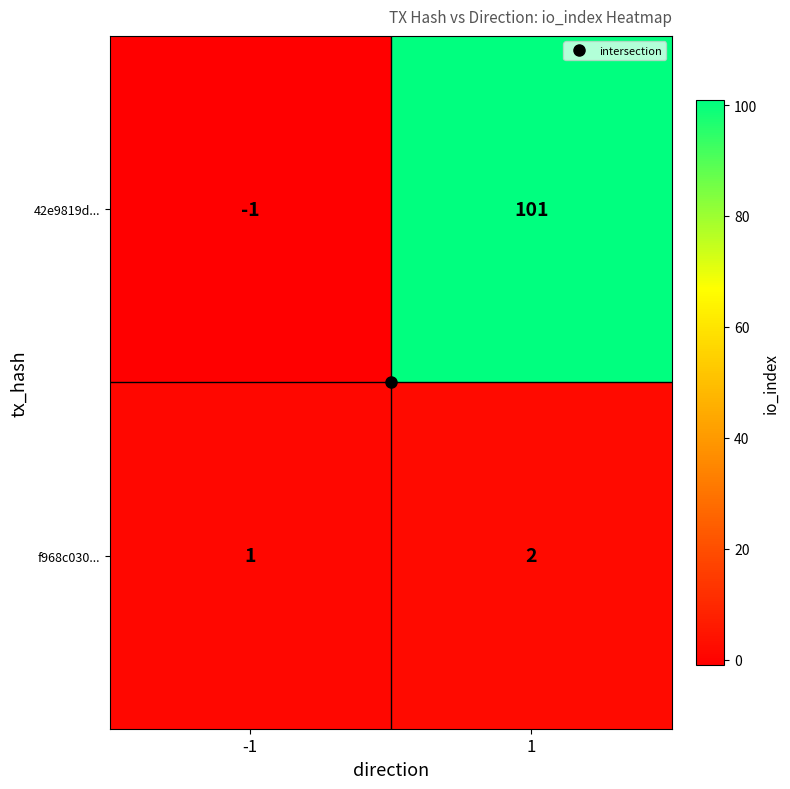

Which series changed the most between -1 and 1?

42e9819d...